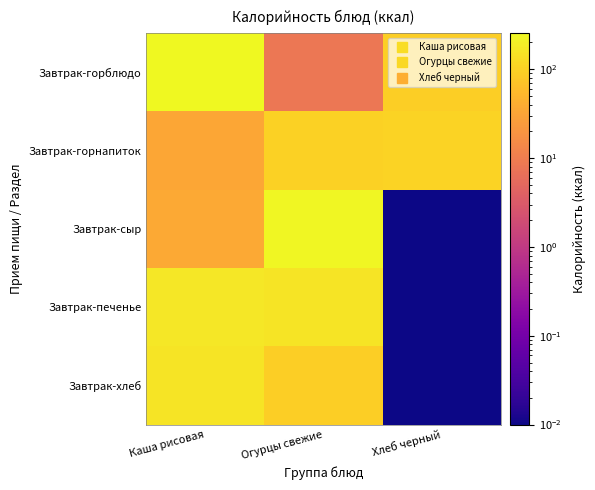

Reading right to left, transcribe all the data shown in this chart.

Завтрак-горблюдо: Хлеб черный=92.8	Огурцы свежие=8.4	Каша рисовая=253.7
Завтрак-горнапиток: Хлеб черный=104.8	Огурцы свежие=98.8	Каша рисовая=33.3
Завтрак-сыр: Хлеб черный=0.0	Огурцы свежие=237.2	Каша рисовая=36.4
Завтрак-печенье: Хлеб черный=0.0	Огурцы свежие=152.1	Каша рисовая=166.8
Завтрак-хлеб: Хлеб черный=0.0	Огурцы свежие=92.5	Каша рисовая=157.2